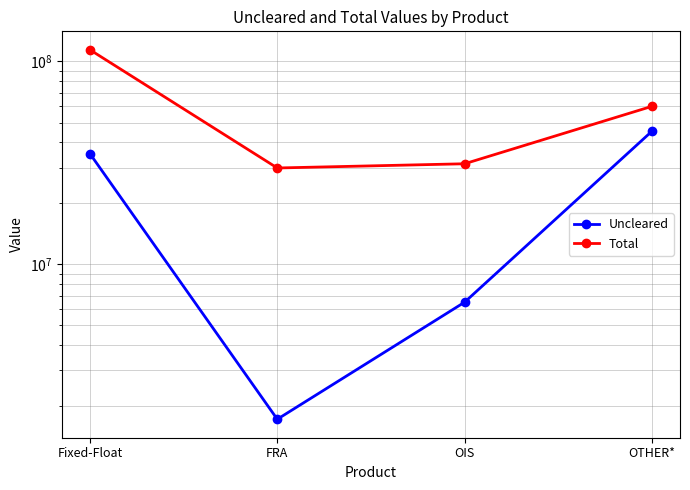

True or false: Total has more than 1 interior local peaks.

False